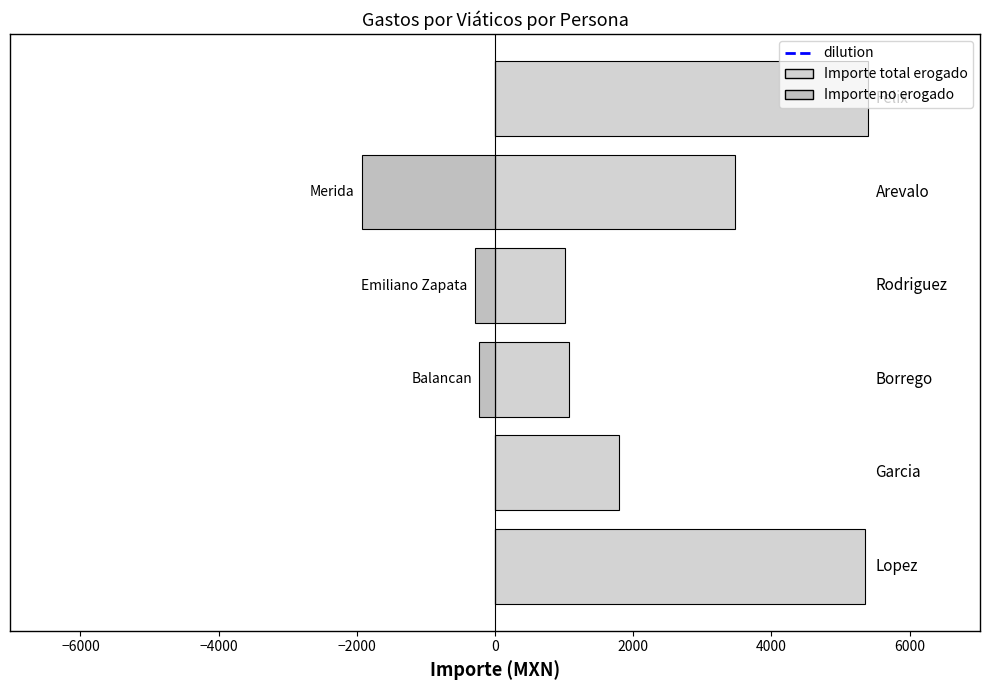

What is the average value of the Importe no erogado series?

-407.5